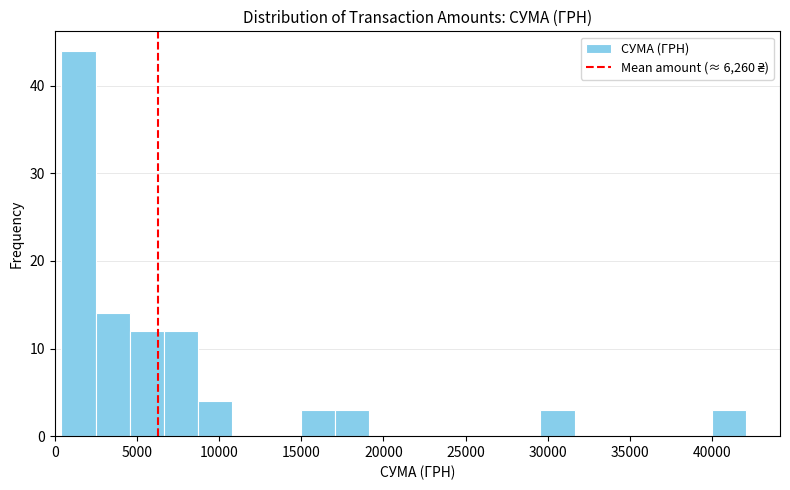

Reading left to right, transcribe this chart: for each bar, give the range it covers on the x-axis and its height. Neither the bar edges nor the heights are printed on the chart, so give them approximately, as read against the axes.

500 to 2500: 44
2500 to 4500: 14
4500 to 6500: 12
6500 to 8500: 12
8500 to 11000: 4
11000 to 13000: 0
13000 to 15000: 0
15000 to 17000: 3
17000 to 19000: 3
19000 to 21000: 0
21000 to 23500: 0
23500 to 25500: 0
25500 to 27500: 0
27500 to 29500: 0
29500 to 31500: 3
31500 to 33500: 0
33500 to 36000: 0
36000 to 38000: 0
38000 to 40000: 0
40000 to 42000: 3